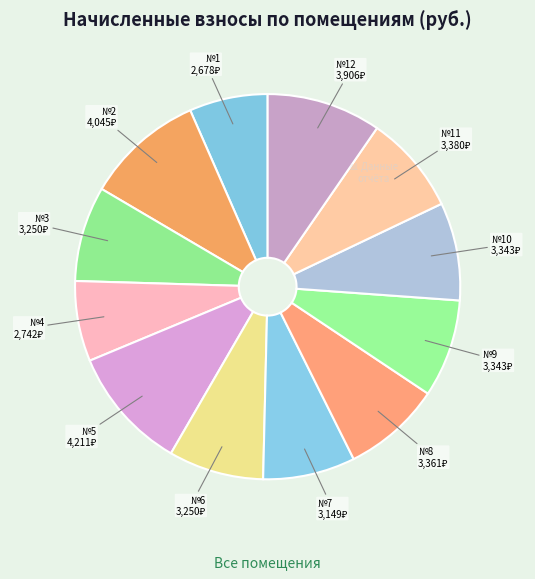

The №5 slice represents 21% of the pie. True or false?

False